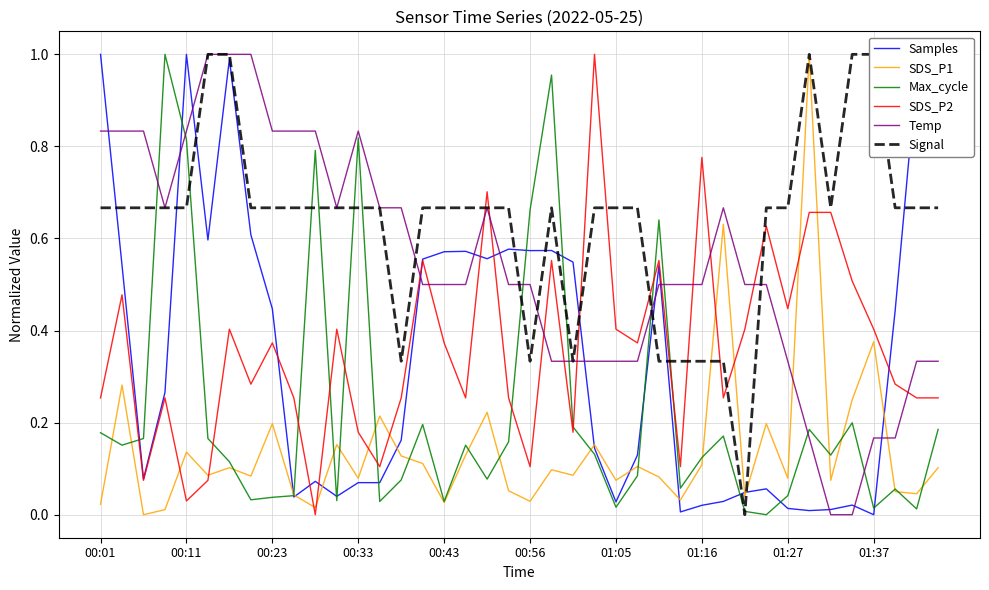

Is the value of Signal at 14 greater than the value of SDS_P1 at 15?

Yes